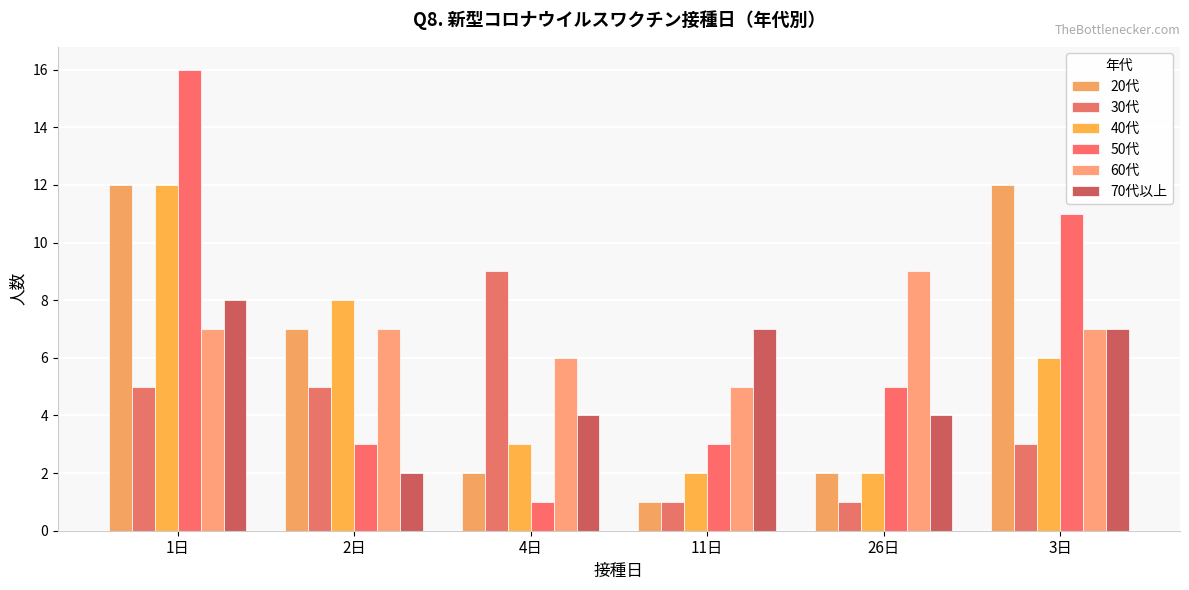

Which series has the largest range (max minus min)?

50代